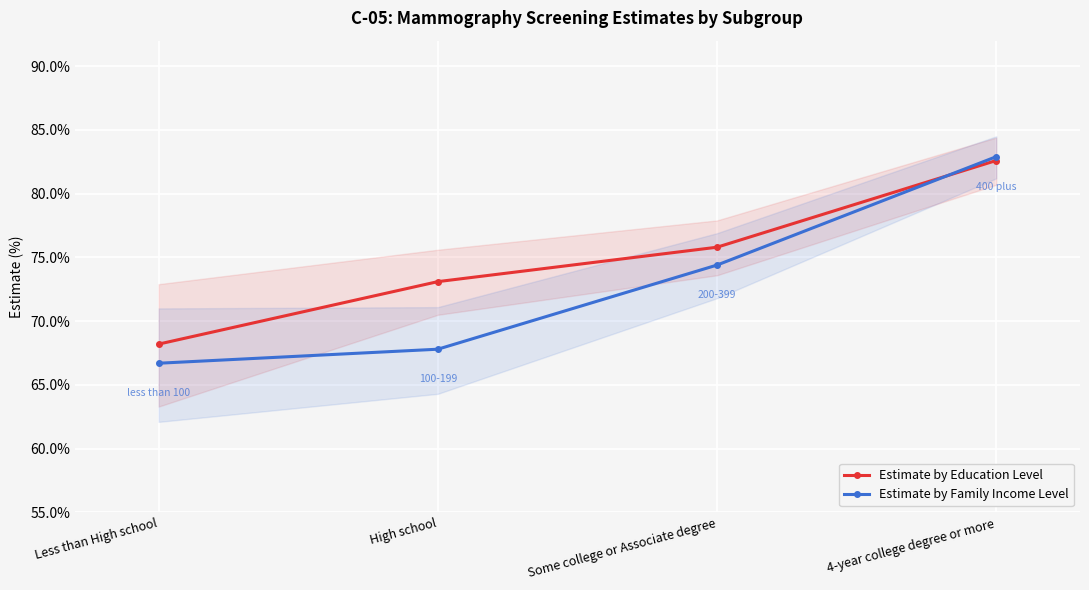

True or false: Estimate by Education Level has more than 0 points higher than both neighbors.

False